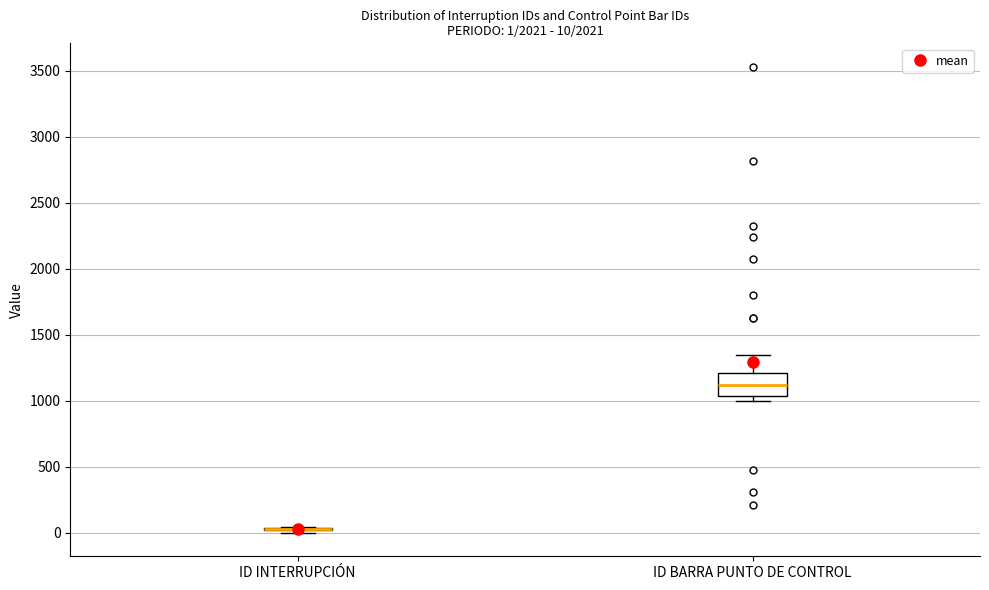

Comparing the boxes themselves (not the whiskers), which one is the tallest?

ID BARRA PUNTO DE CONTROL